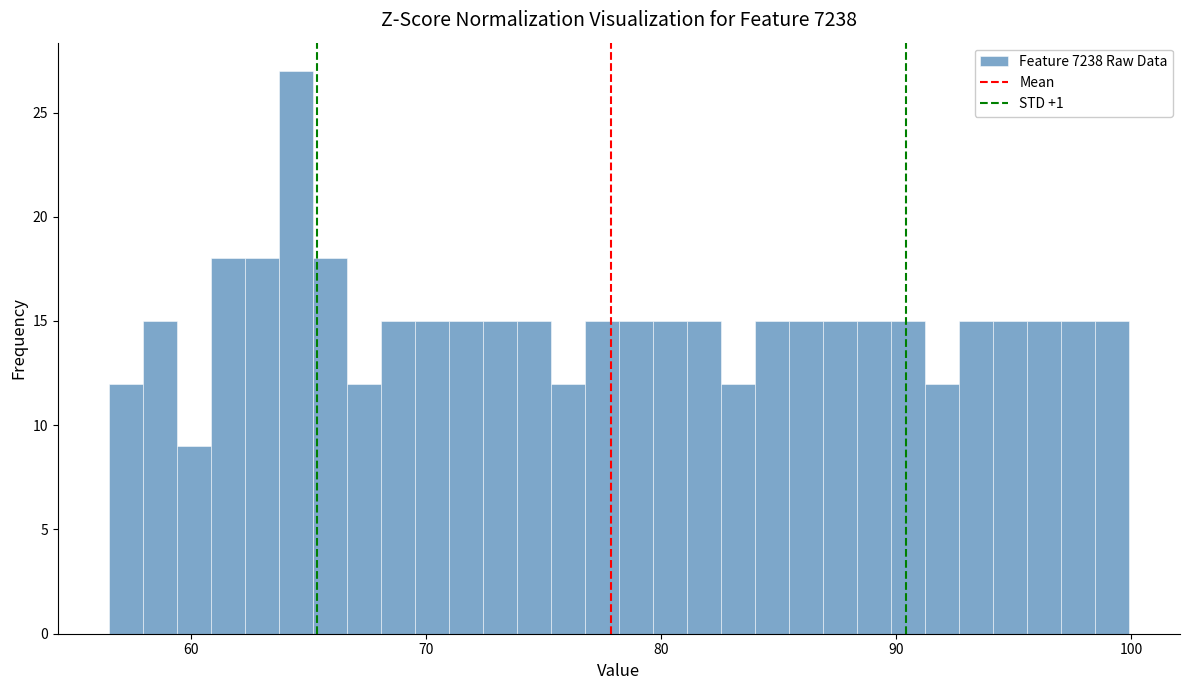

Around what value on the x-axis is the tallest bar? Give the approximate position of its centre, as read against the axis.

64